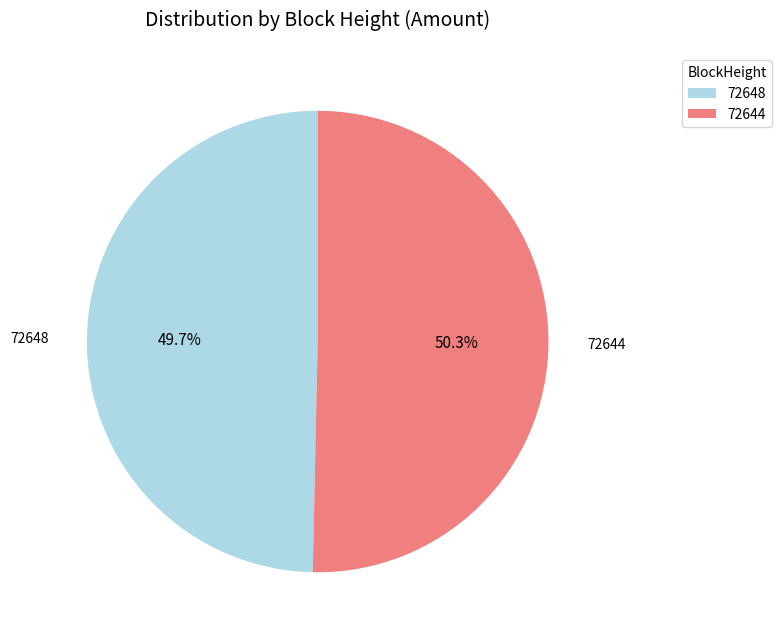

Do 72648 and 72644 together represent more than half of the pie?

Yes